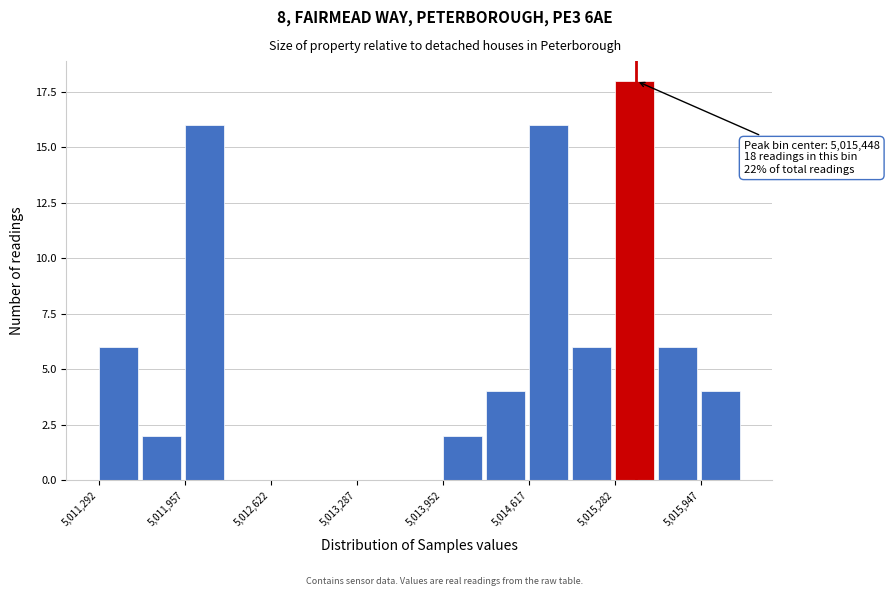

Read against the x-axis, roughly where is the centre of the tallest bar?

5015400